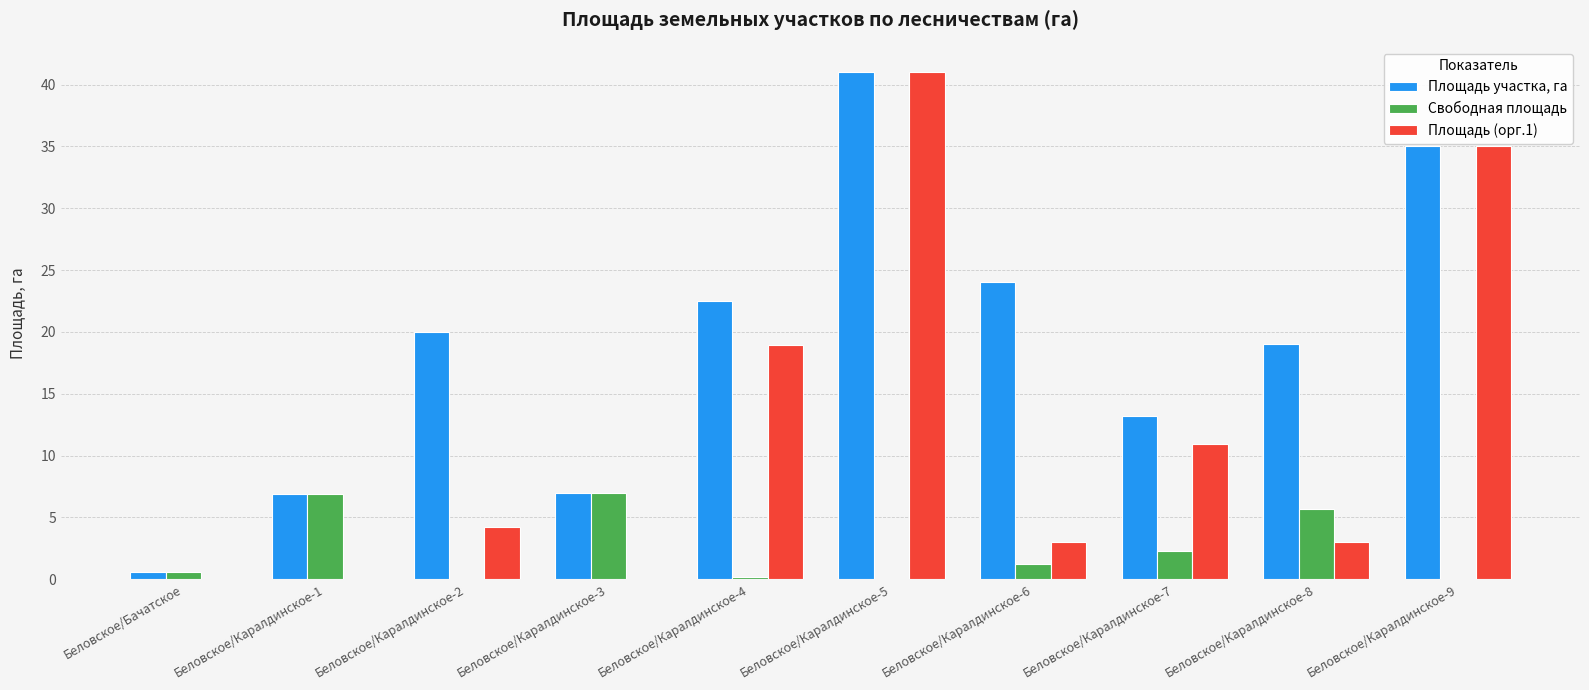

The Площадь участка, га series shows 9.6 at Беловское/Каралдинское-5. True or false?

False